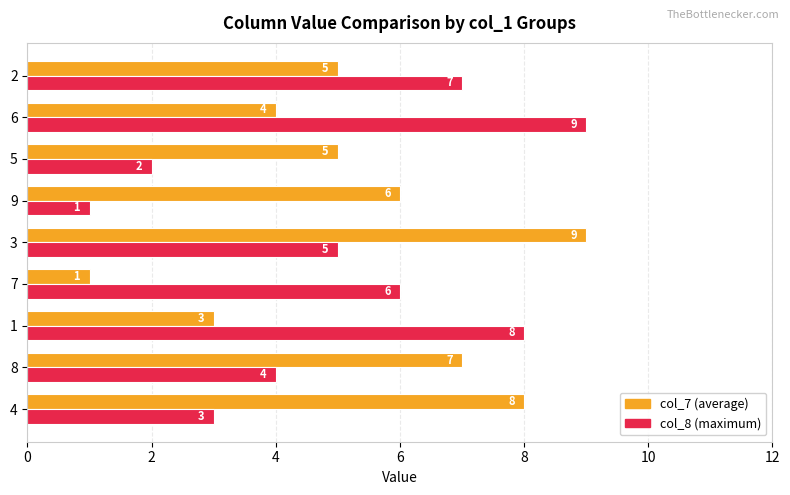

What is the total value across all series at 8?

11